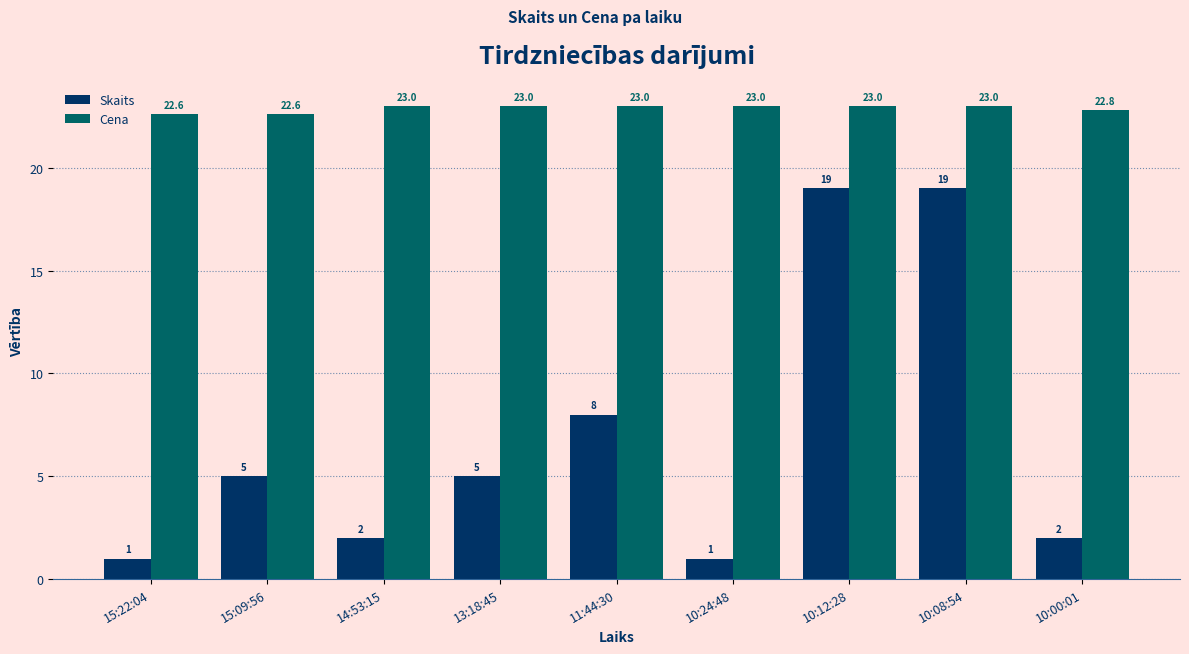

Reading left to right, what are all the values shown in this chart?

Skaits: 15:22:04=1.0	15:09:56=5.0	14:53:15=2.0	13:18:45=5.0	11:44:30=8.0	10:24:48=1.0	10:12:28=19.0	10:08:54=19.0	10:00:01=2.0
Cena: 15:22:04=22.6	15:09:56=22.6	14:53:15=23.0	13:18:45=23.0	11:44:30=23.0	10:24:48=23.0	10:12:28=23.0	10:08:54=23.0	10:00:01=22.8